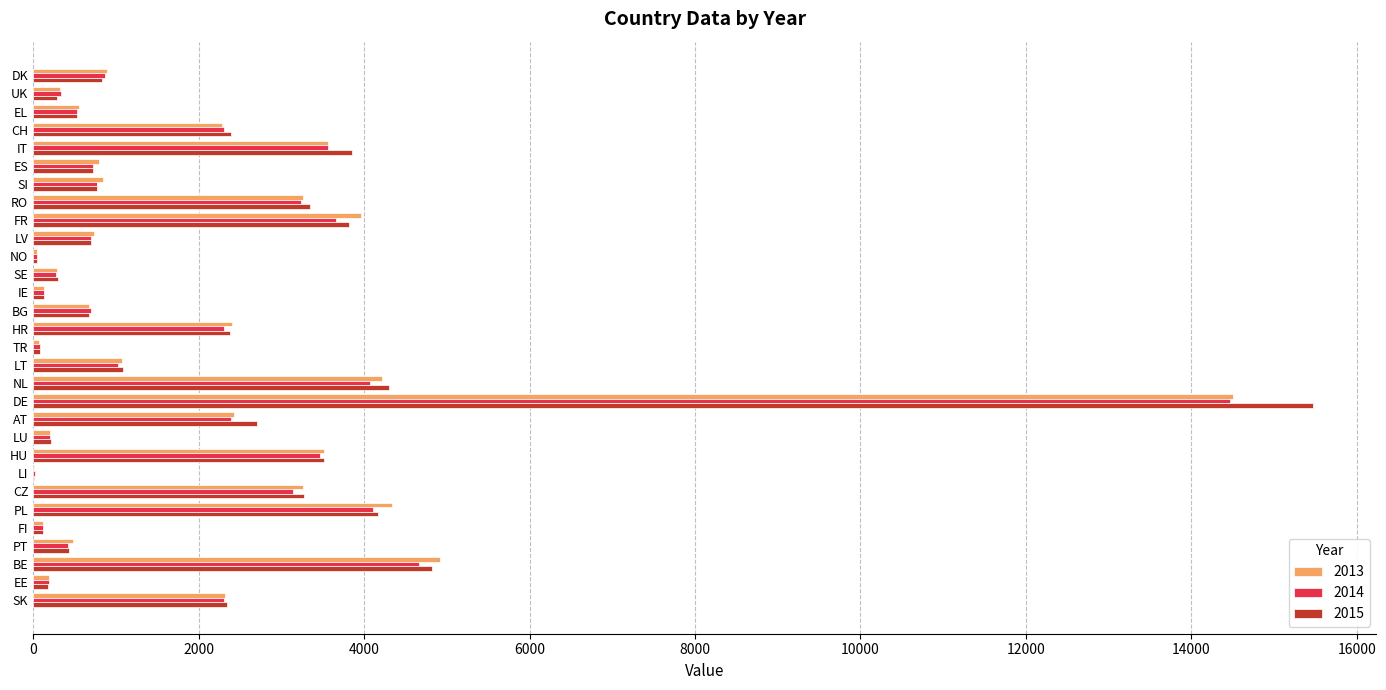

What is the sum of all 2013 values?

62455